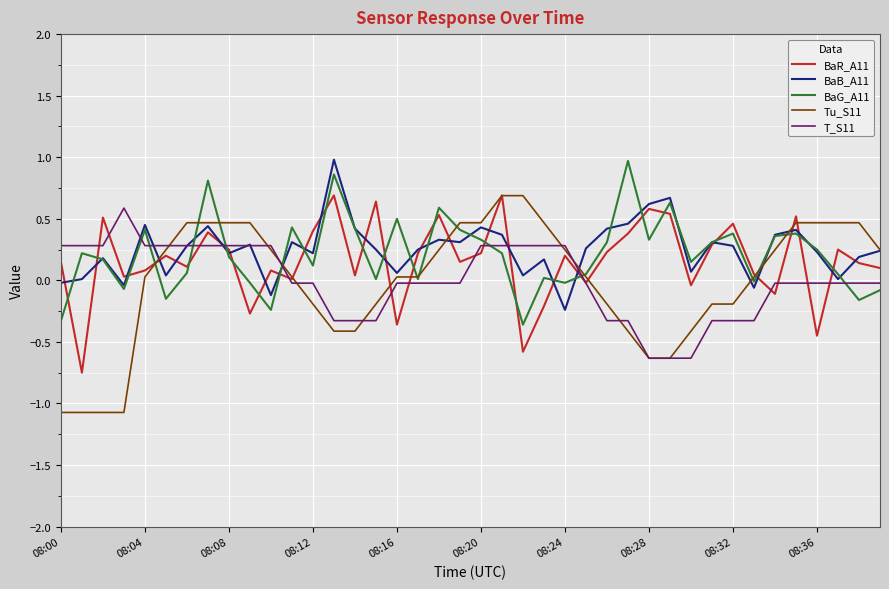

How many lines are shown in the chart?

5